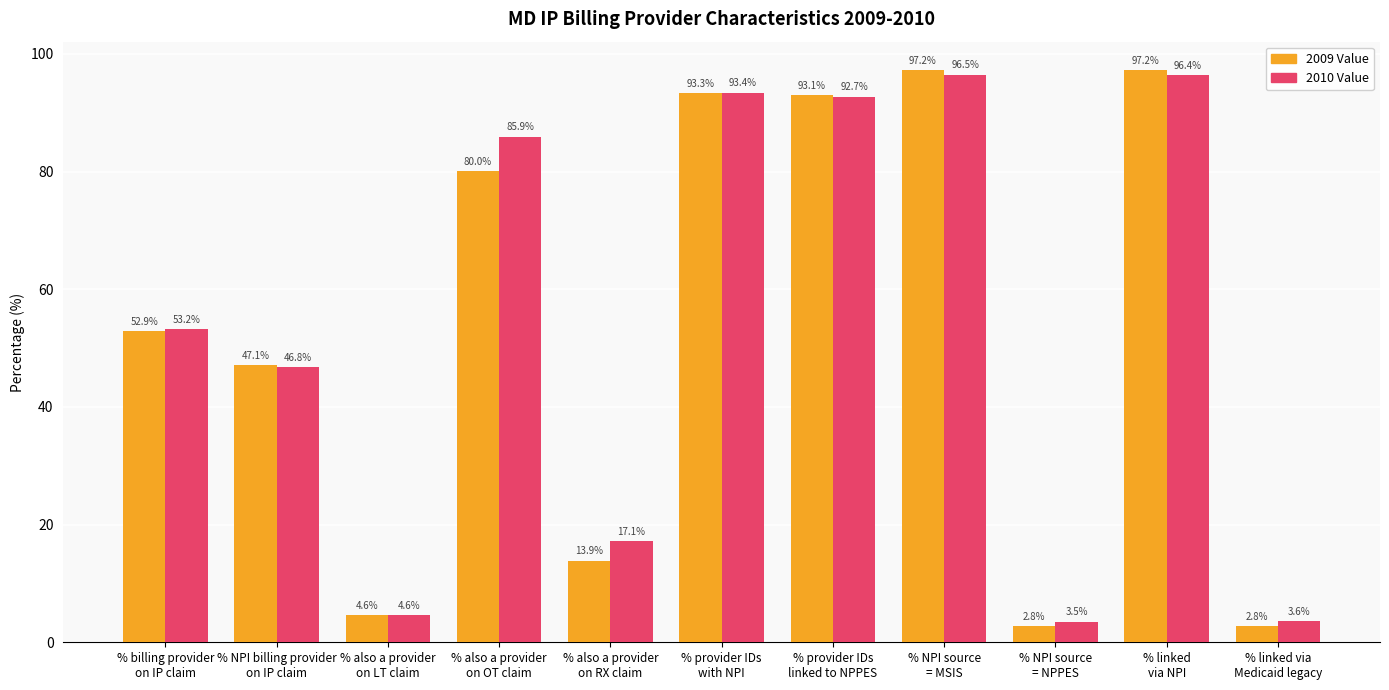

The value of 2009 Value at % also a provider
on RX claim is 18.6. True or false?

False